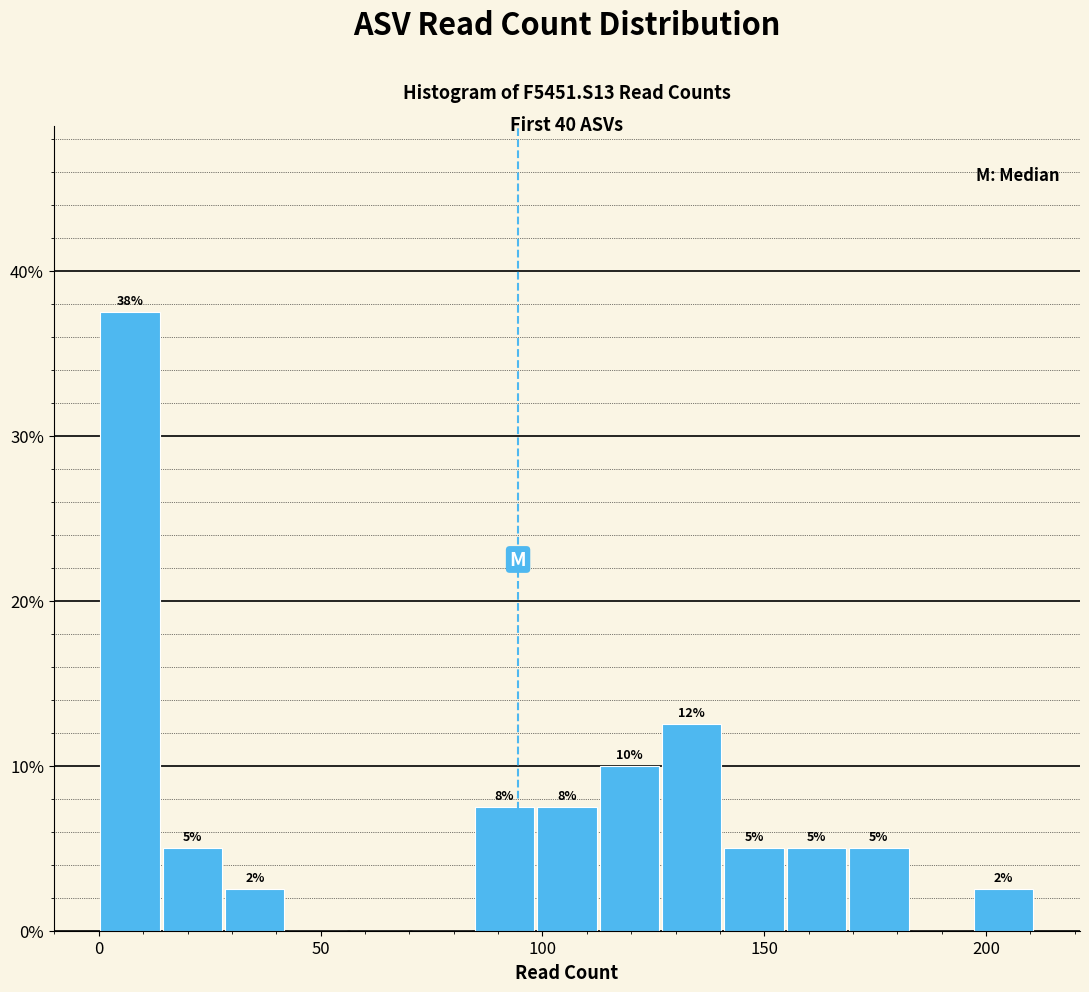

Read against the x-axis, roughly where is the centre of the tallest bar?

5